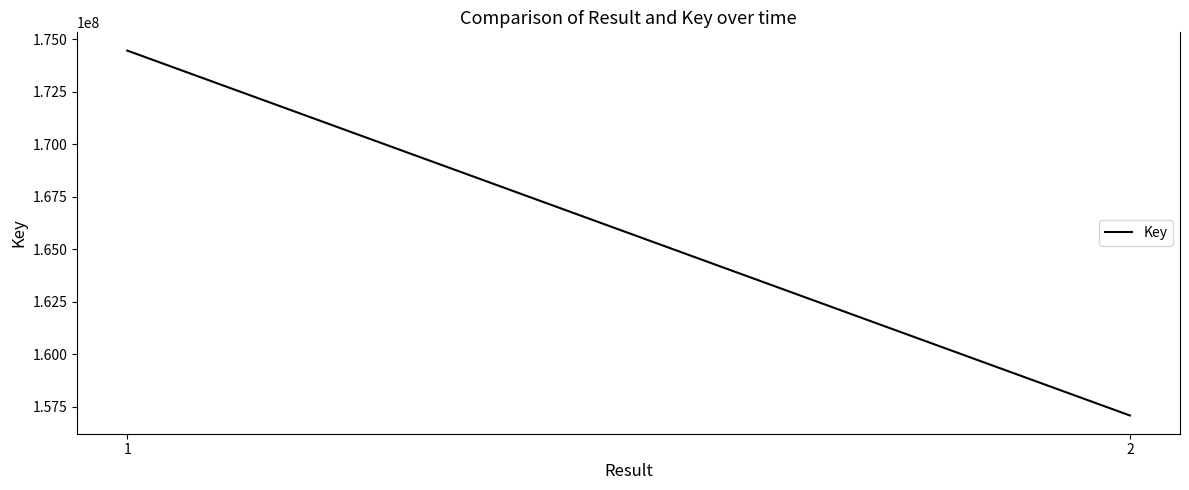

How many lines are shown in the chart?

1